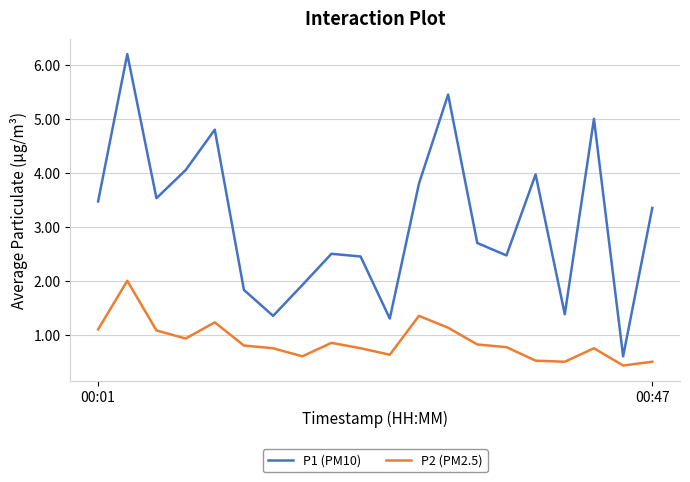

How many lines are shown in the chart?

2